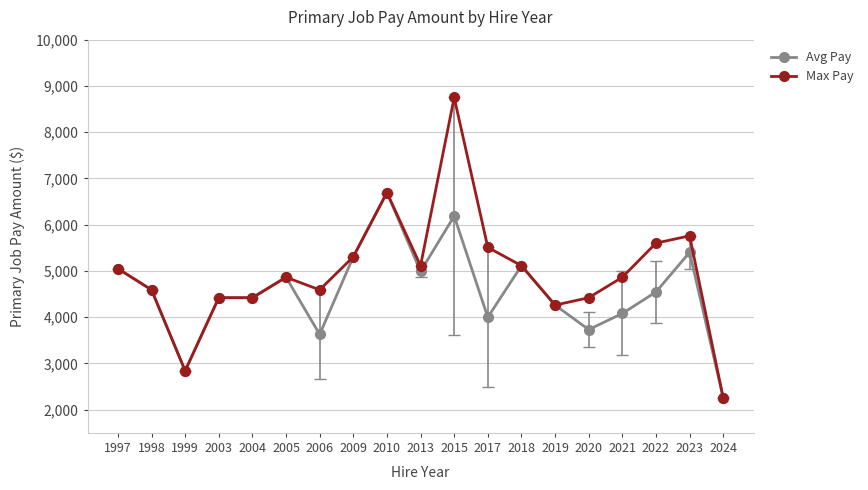

How many values in the Avg Pay series are below 4545?

9